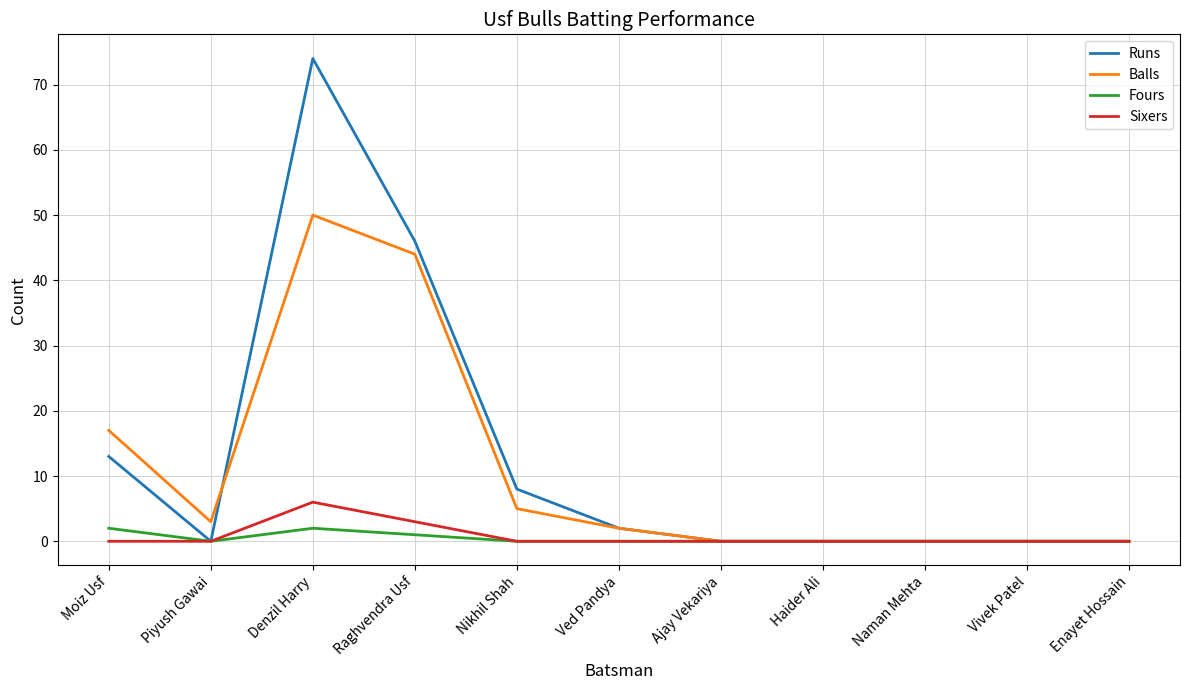

How many lines are shown in the chart?

4